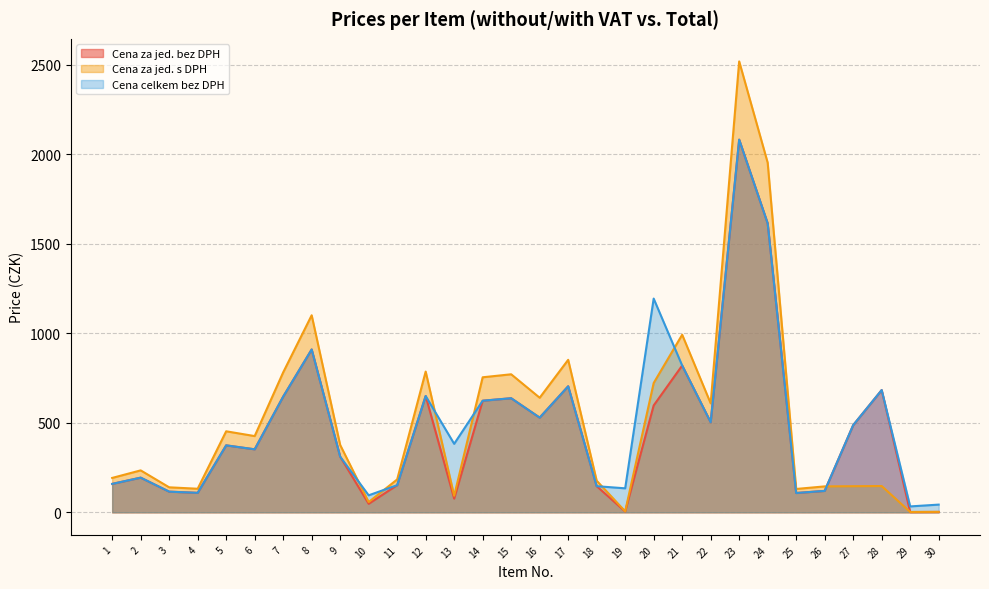

Reading right to left, what are all the values shown in this chart?

Cena za jed. bez DPH: 30=2.2	29=1.7	28=683.3	27=487.3	26=119.8	25=107.9	24=1614.7	23=2082.6	22=503.3	21=820.3	20=597.2	19=4.5	18=146.1	17=704.3	16=529.2	15=637.6	14=623.7	13=76.6	12=650.1	11=151.8	10=47.5	9=311.1	8=910.1	7=646.4	6=352.1	5=374.2	4=108.9	3=115.5	2=193.7	1=158.9
Cena za jed. s DPH: 30=2.6	29=2.0	28=146.9	27=145.9	26=144.9	25=130.6	24=1953.8	23=2520.0	22=609.0	21=992.5	20=722.7	19=5.4	18=176.8	17=852.2	16=640.3	15=771.5	14=754.7	13=92.6	12=786.6	11=183.7	10=57.5	9=376.4	8=1101.2	7=782.1	6=426.1	5=452.8	4=131.8	3=139.8	2=234.4	1=192.2
Cena celkem bez DPH: 30=43.1	29=33.1	28=683.3	27=487.3	26=119.8	25=107.9	24=1614.7	23=2082.6	22=503.3	21=820.3	20=1194.5	19=134.1	18=146.1	17=704.3	16=529.2	15=637.6	14=623.7	13=382.8	12=650.1	11=151.8	10=95.0	9=311.1	8=910.1	7=646.4	6=352.1	5=374.2	4=108.9	3=115.5	2=193.7	1=158.9